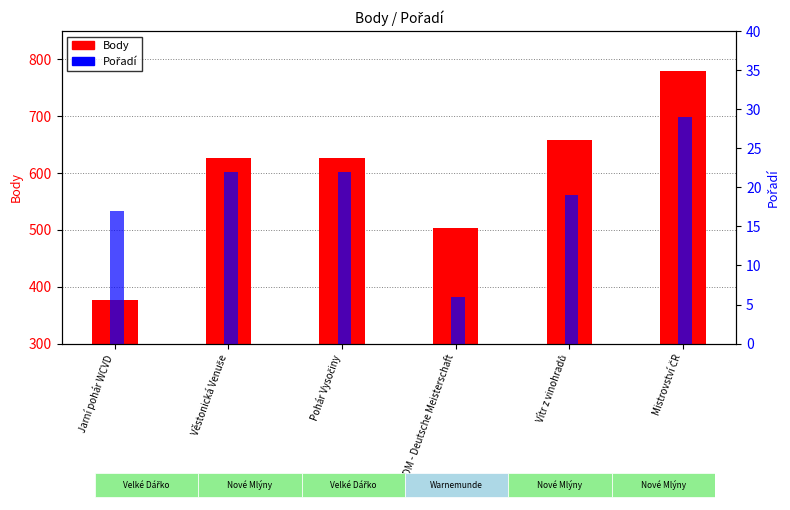

What is the highest value of the Pořadí series?

29